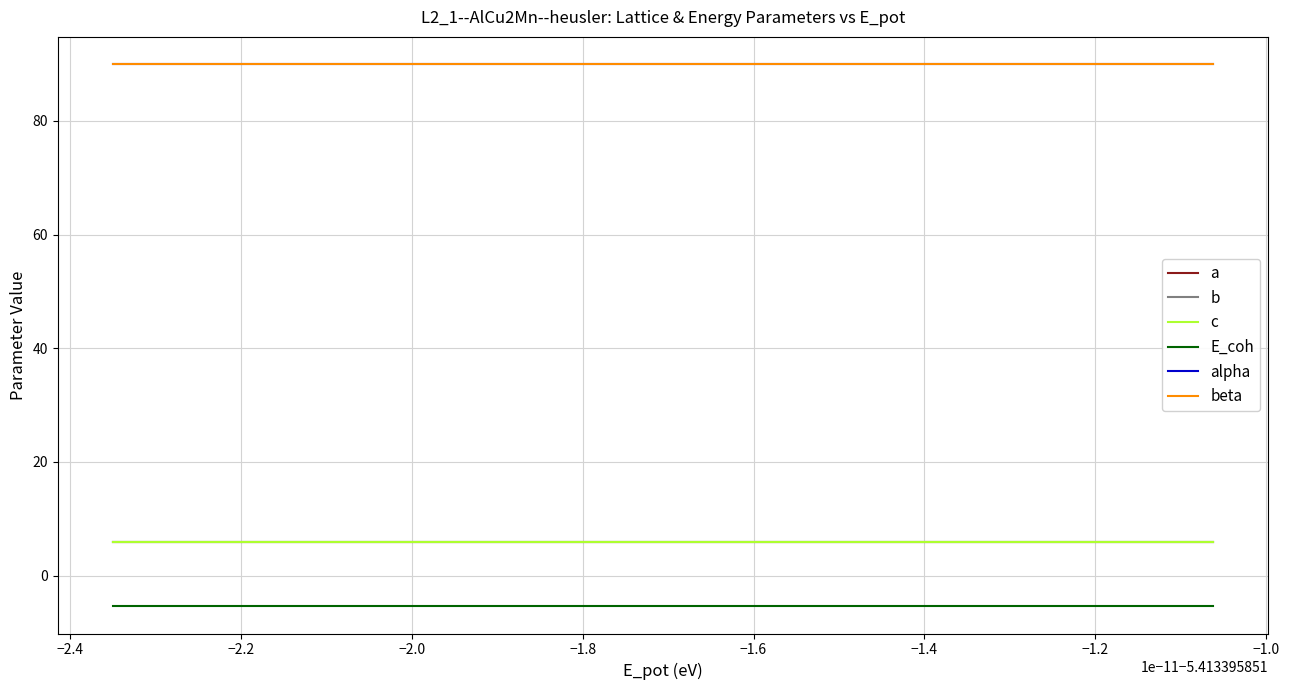

True or false: a and alpha intersect in this chart.

False